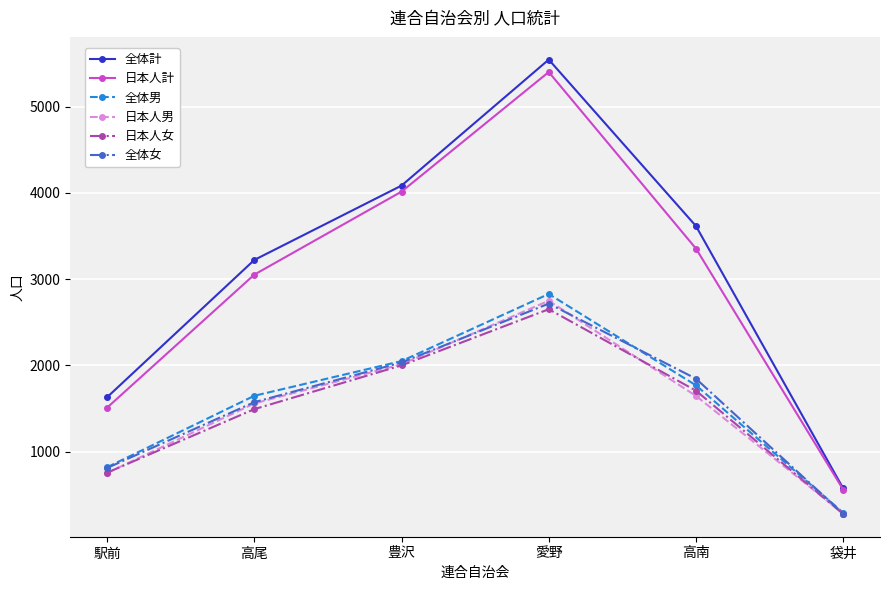

At which category is the sum across all series the highest?

愛野